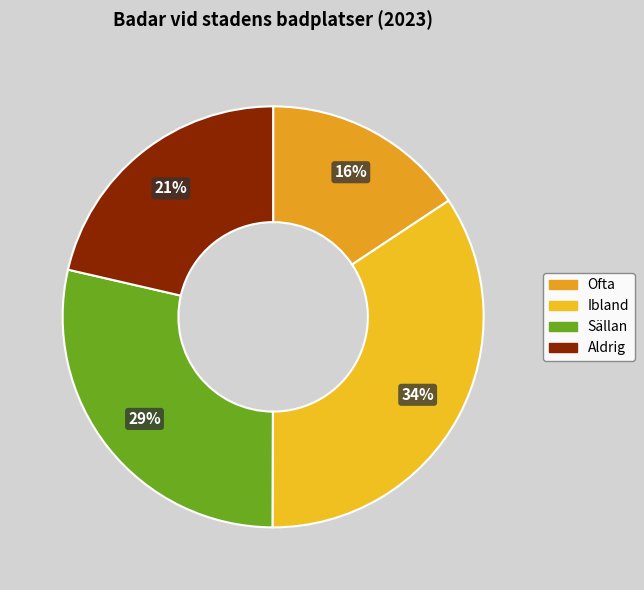

What is the total percentage of Ofta and Ibland?

50.0%